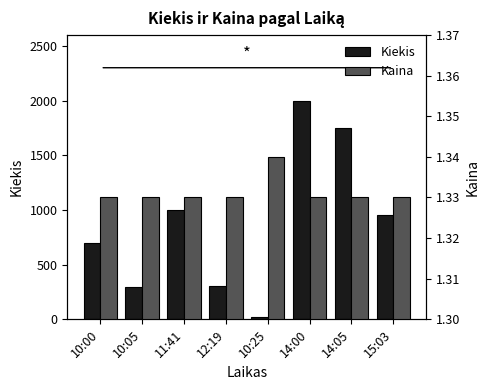

Where is Kiekis nearest to the value 1011?

11:41